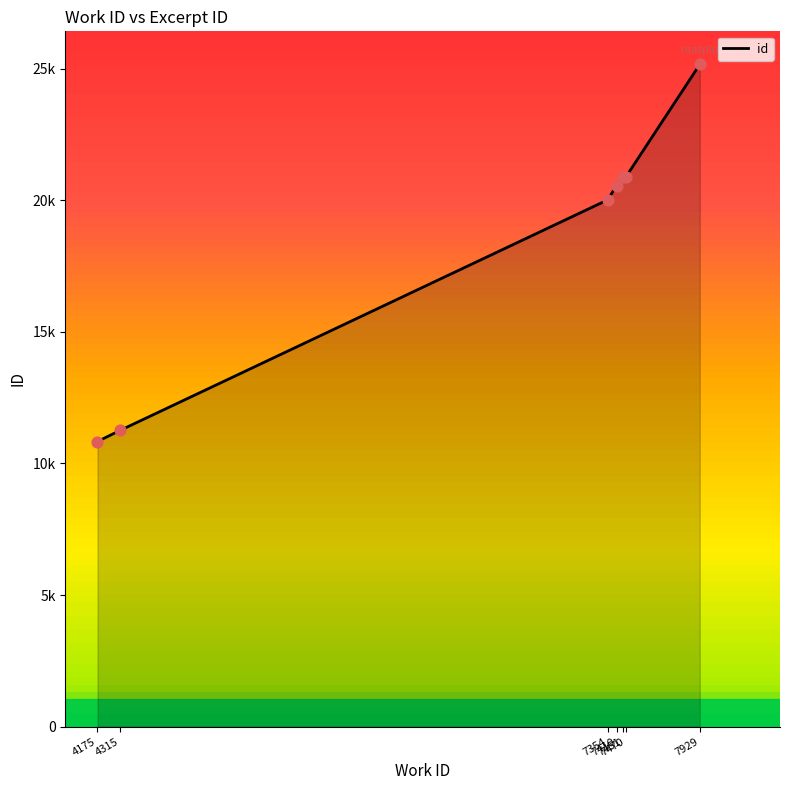

What is the ratio of the value at 4175 to the value at 4315?

1.0